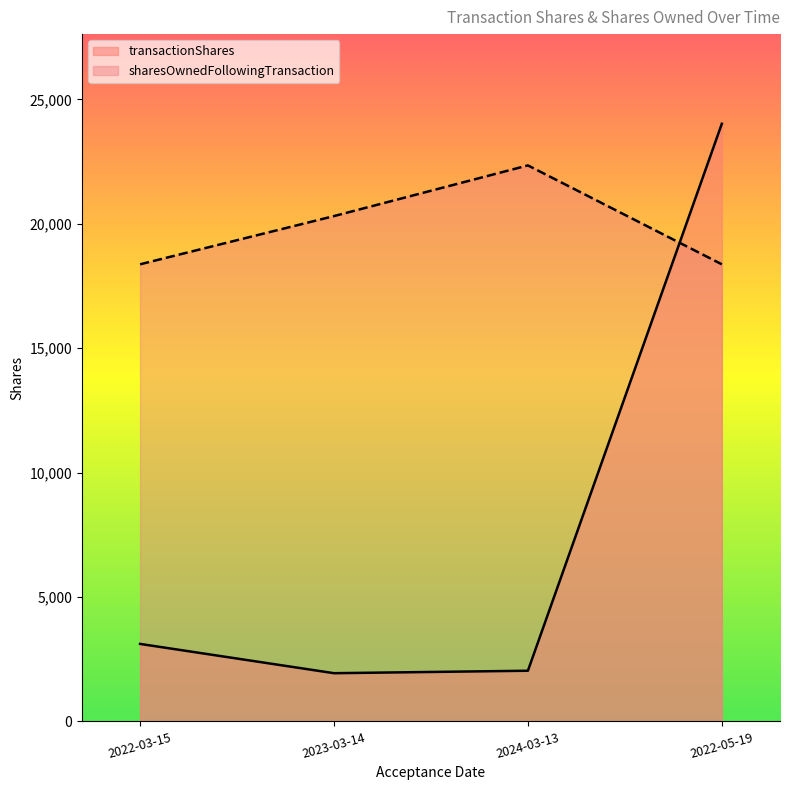

What are all the series names shown in the legend?

transactionShares, sharesOwnedFollowingTransaction